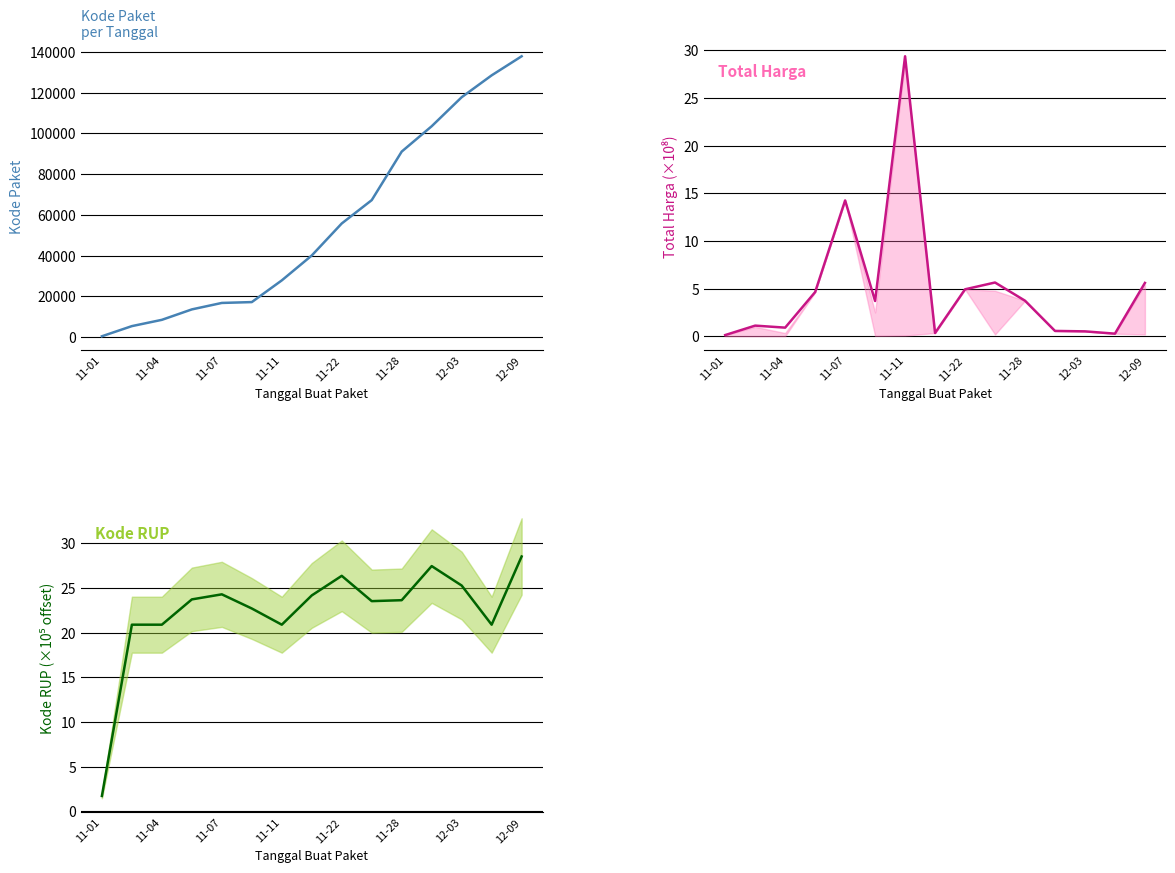

How many lines are shown in the chart?

3